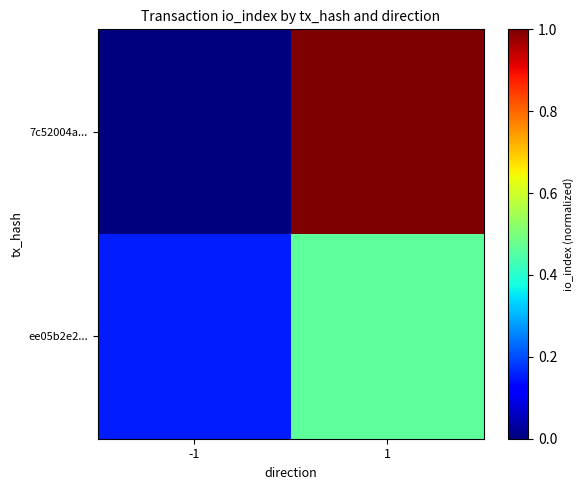

At which category is the sum across all series the highest?

1